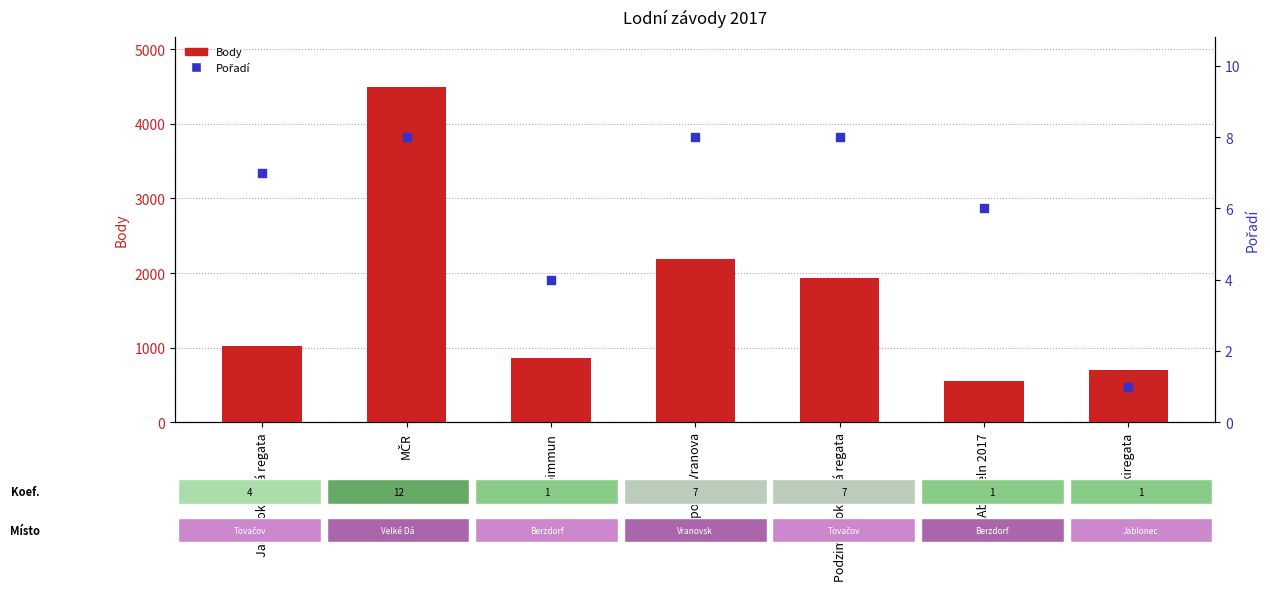

What are all the series names shown in the legend?

Body, Pořadí